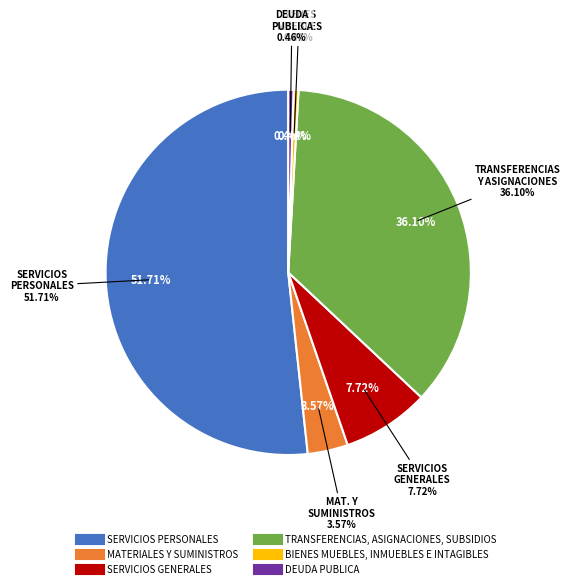

Count the number of slices in the pie.

6